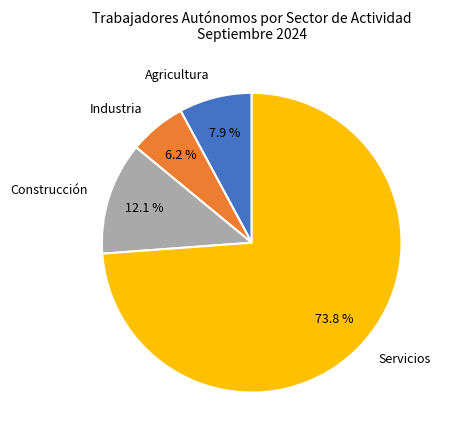

Does Construcción represent more than half of the total?

No